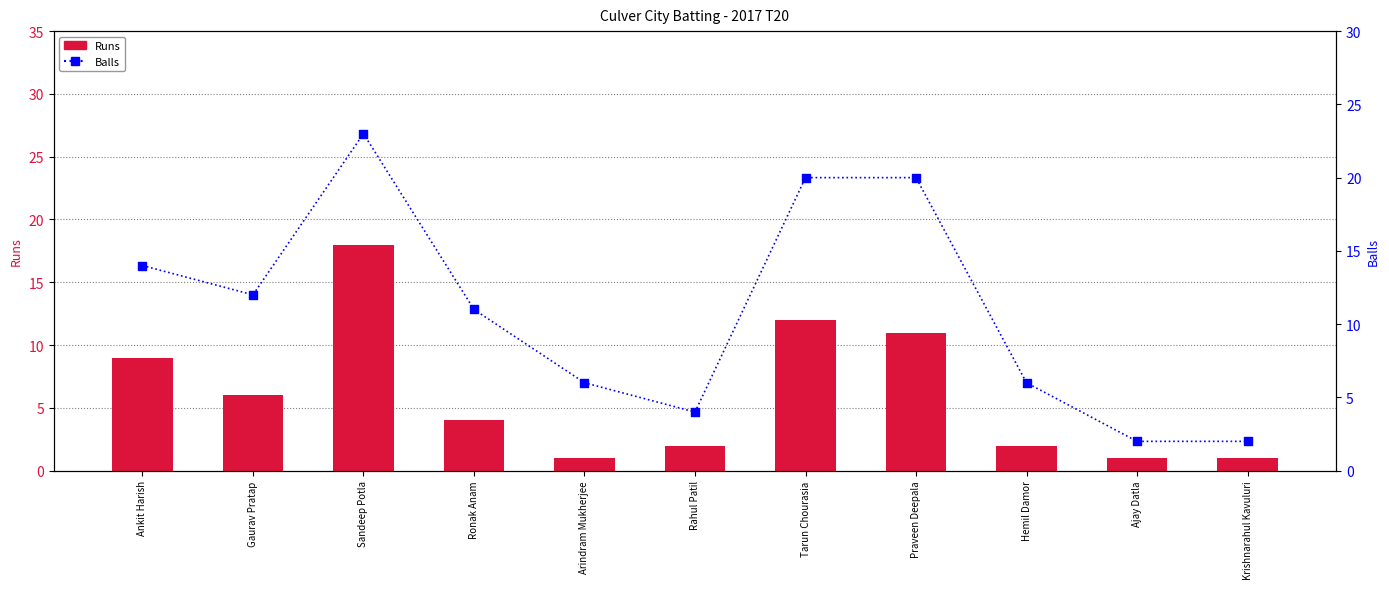

Which series contains the lowest Y value?

Runs